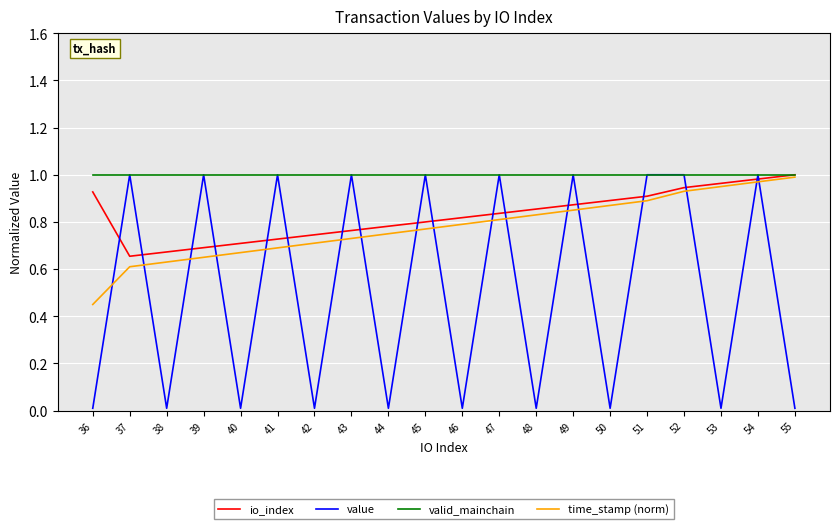

Which series has the largest total across all categories?

valid_mainchain